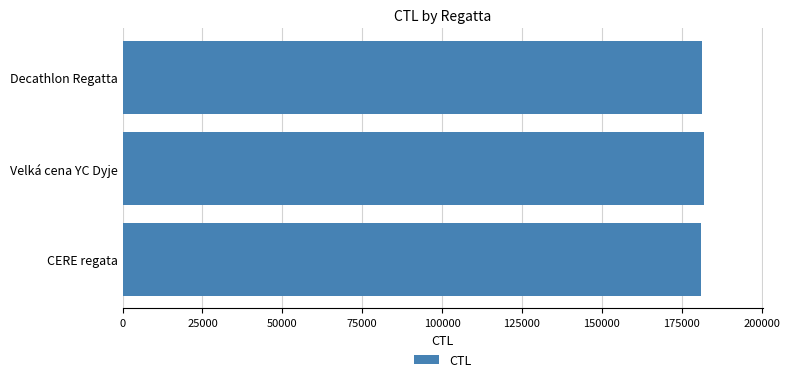

Approximately how many times larger is the value at Velká cena YC Dyje compared to Decathlon Regatta?

1.0